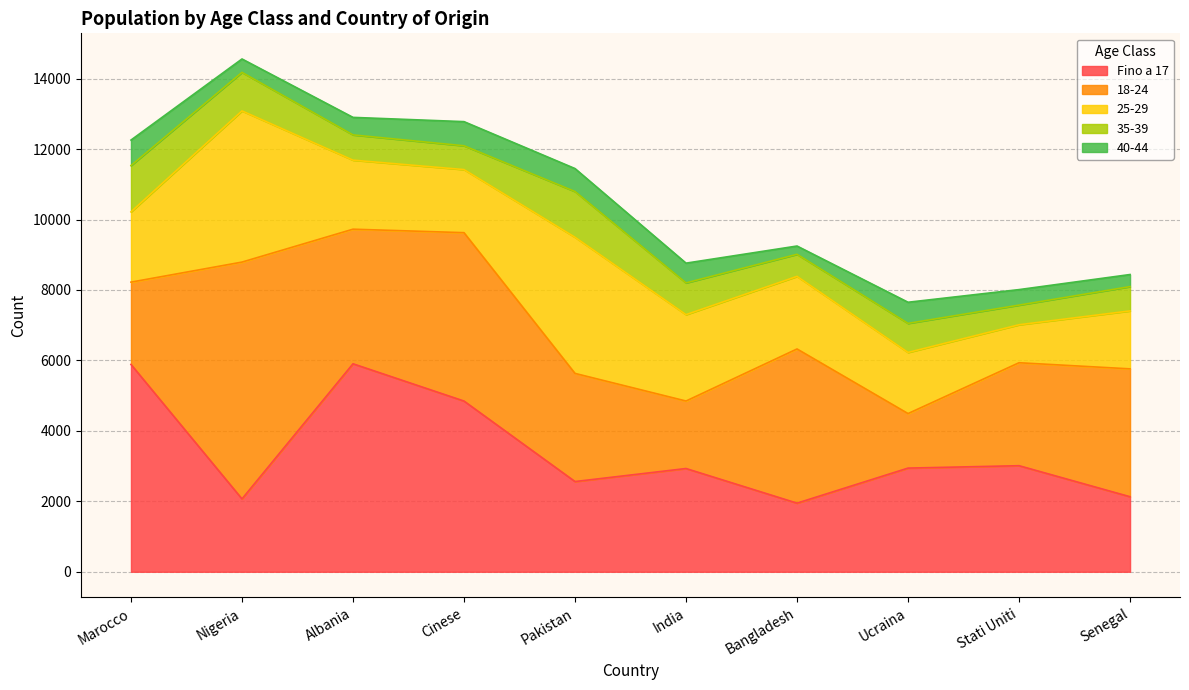

True or false: 25-29 and 18-24 cross at least once.

True